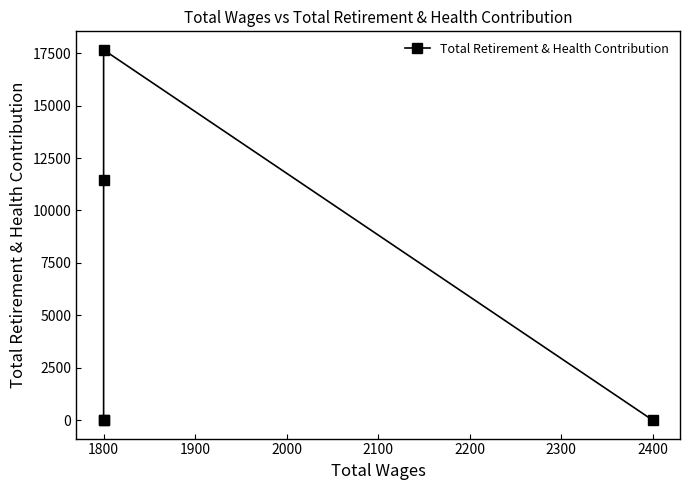

How many values are between 0 and 11478?

4